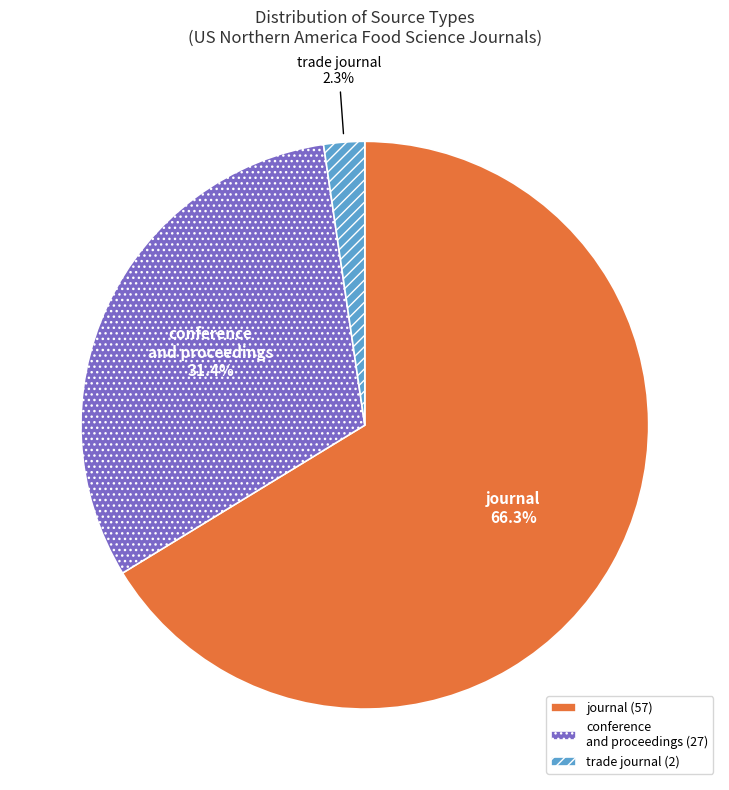

What percentage is NOT represented by conference and proceedings?

68.6%